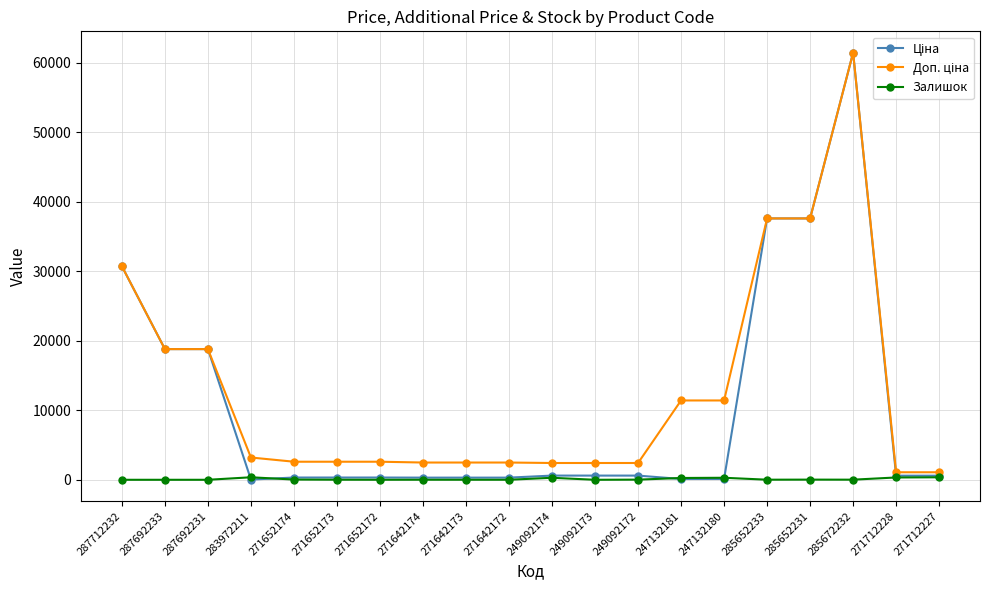

True or false: Залишок has a value of 260.0 at 247132181.

True